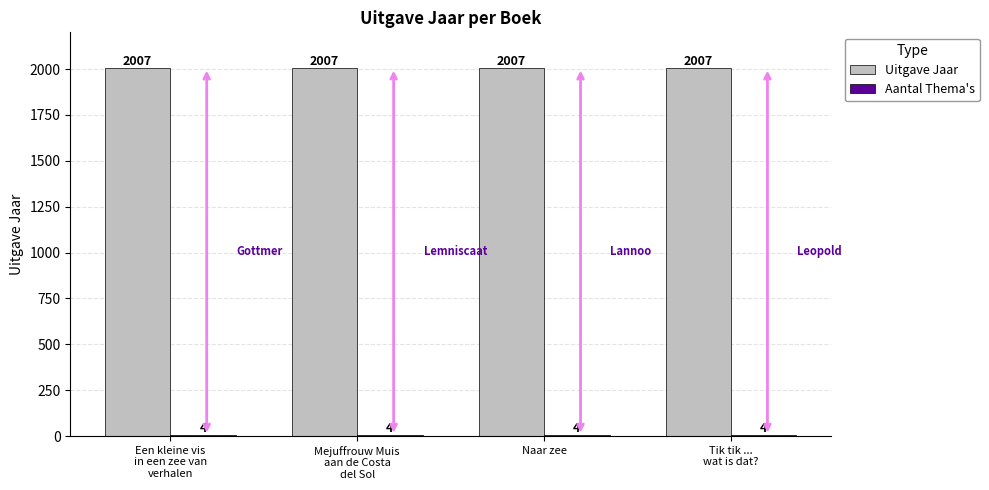

Which series has the largest total across all categories?

Uitgave Jaar